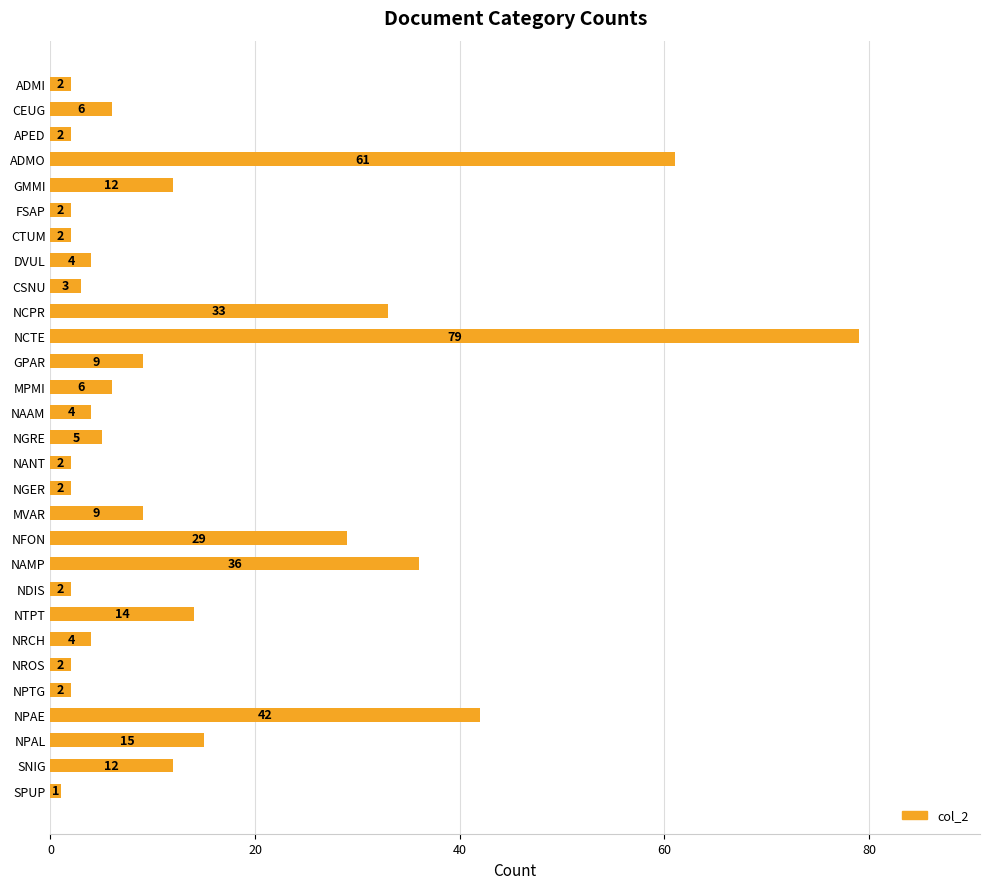

What is the label of the 19th bar from the top?

NFON